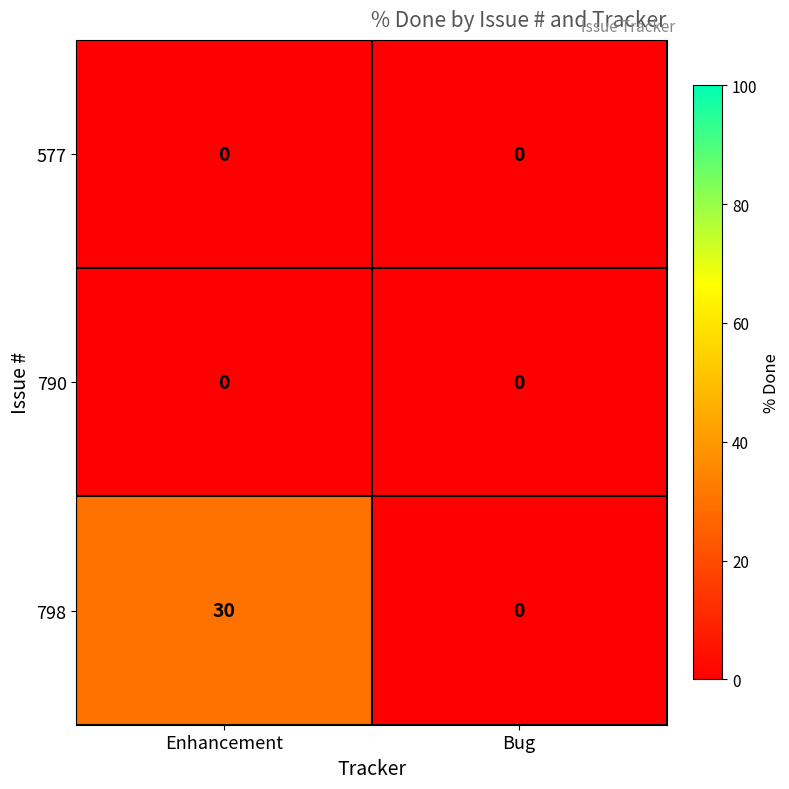

How many categories are shown in the chart?

2